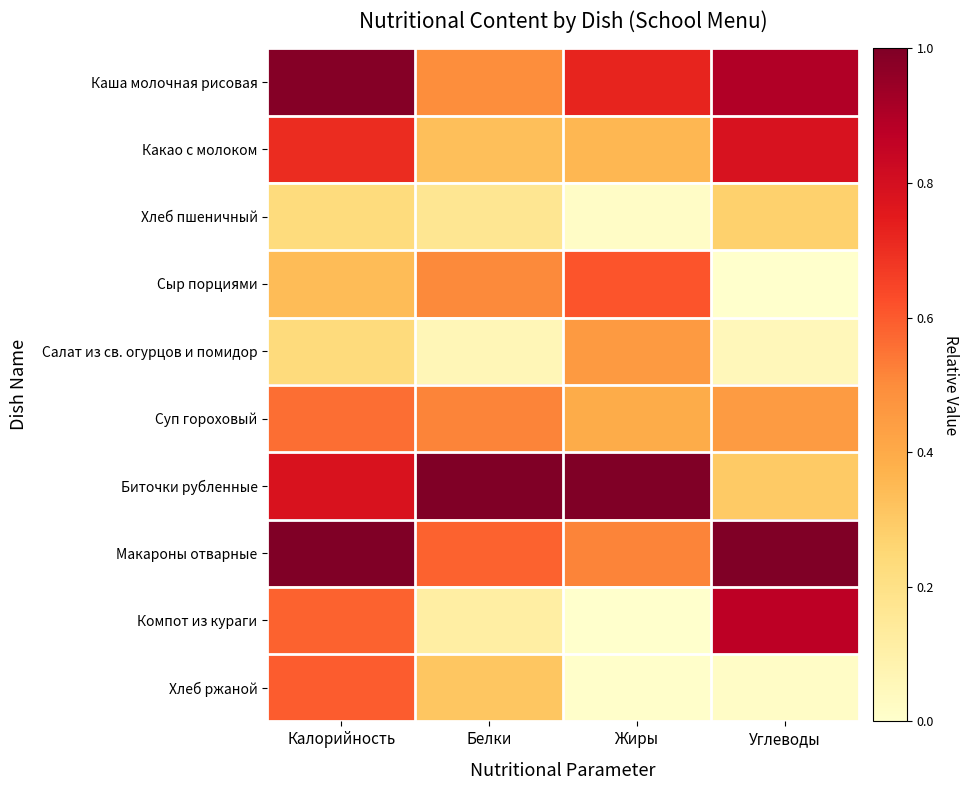

Reading left to right, list all the values displayed in this chart.

Каша молочная рисовая: Калорийность=1.0	Белки=0.5	Жиры=0.7	Углеводы=0.9
Какао с молоком: Калорийность=0.7	Белки=0.3	Жиры=0.4	Углеводы=0.8
Хлеб пшеничный: Калорийность=0.2	Белки=0.2	Жиры=0.0	Углеводы=0.3
Сыр порциями: Калорийность=0.3	Белки=0.5	Жиры=0.6	Углеводы=0.0
Салат из св. огурцов и помидор: Калорийность=0.2	Белки=0.1	Жиры=0.5	Углеводы=0.1
Суп гороховый: Калорийность=0.6	Белки=0.5	Жиры=0.4	Углеводы=0.4
Биточки рубленные: Калорийность=0.8	Белки=1.0	Жиры=1.0	Углеводы=0.3
Макароны отварные: Калорийность=1.0	Белки=0.6	Жиры=0.5	Углеводы=1.0
Компот из кураги: Калорийность=0.6	Белки=0.1	Жиры=0.0	Углеводы=0.9
Хлеб ржаной: Калорийность=0.6	Белки=0.3	Жиры=0.0	Углеводы=0.0